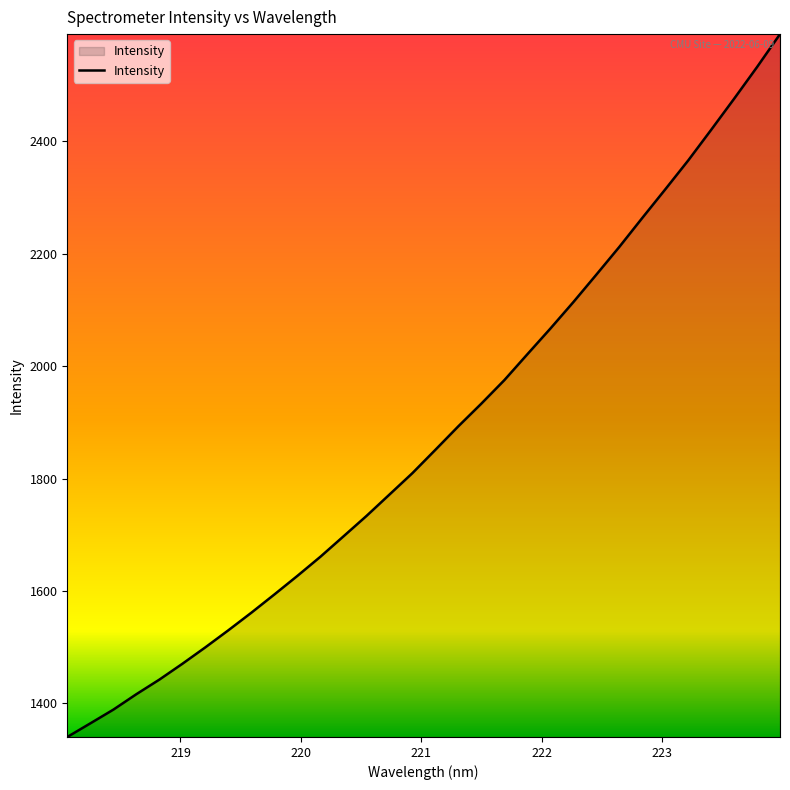

What is the maximum value shown in the chart?

2591.1